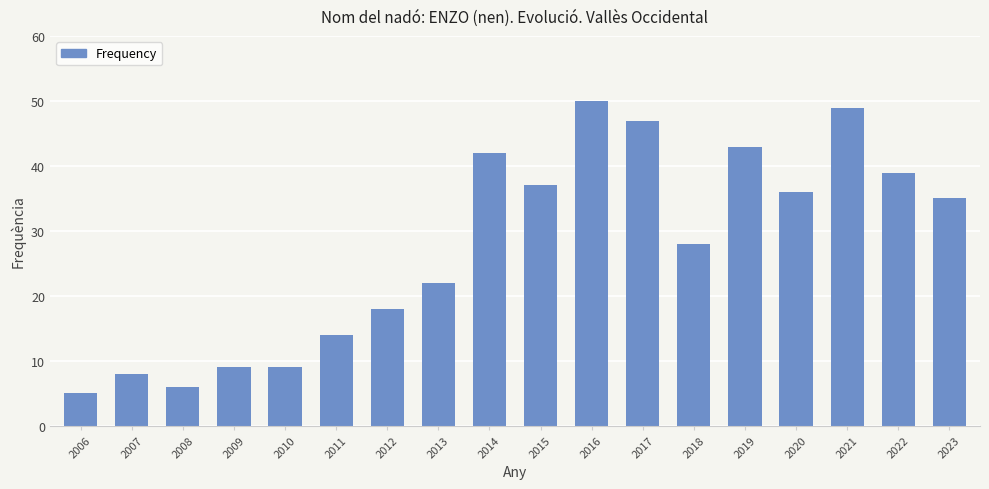

What is the sum of all values?

497